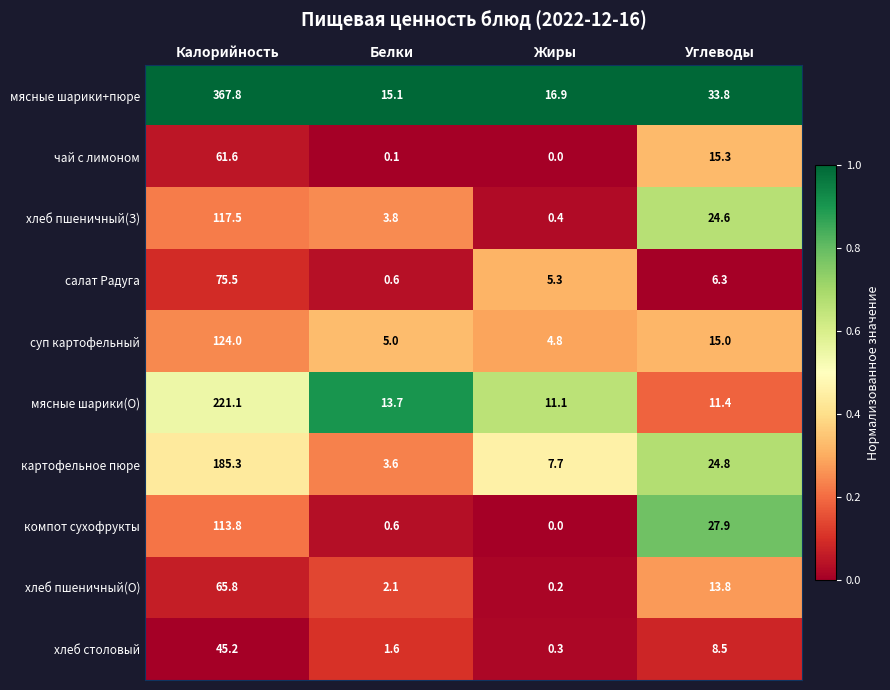

Which series has the largest total across all categories?

мясные шарики+пюре